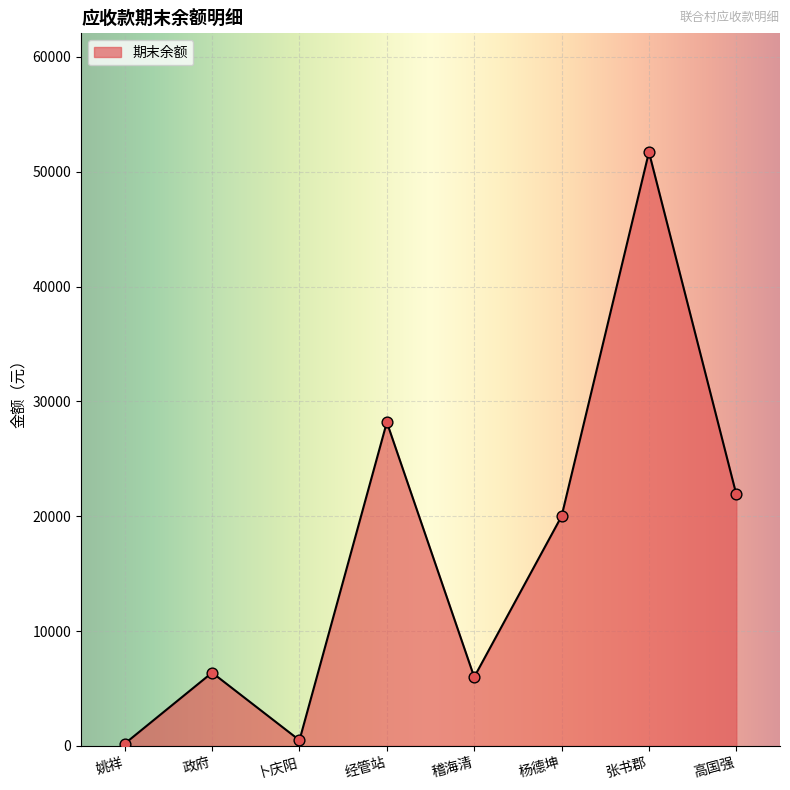

Which has a higher value, 姚祥 or 稽海清?

稽海清